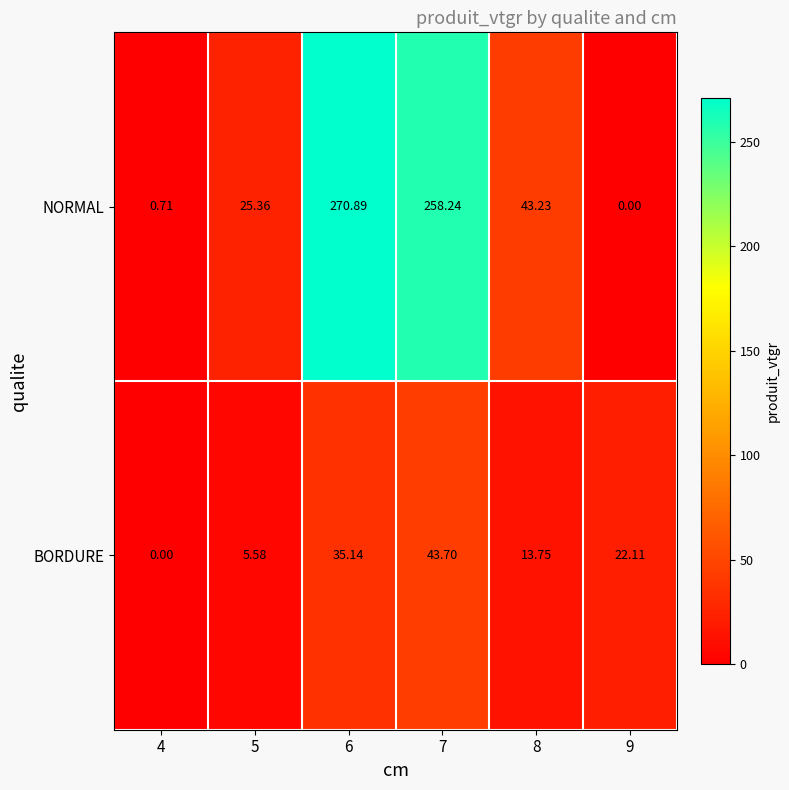

List the series in order of their peak value, lowest first.

BORDURE, NORMAL